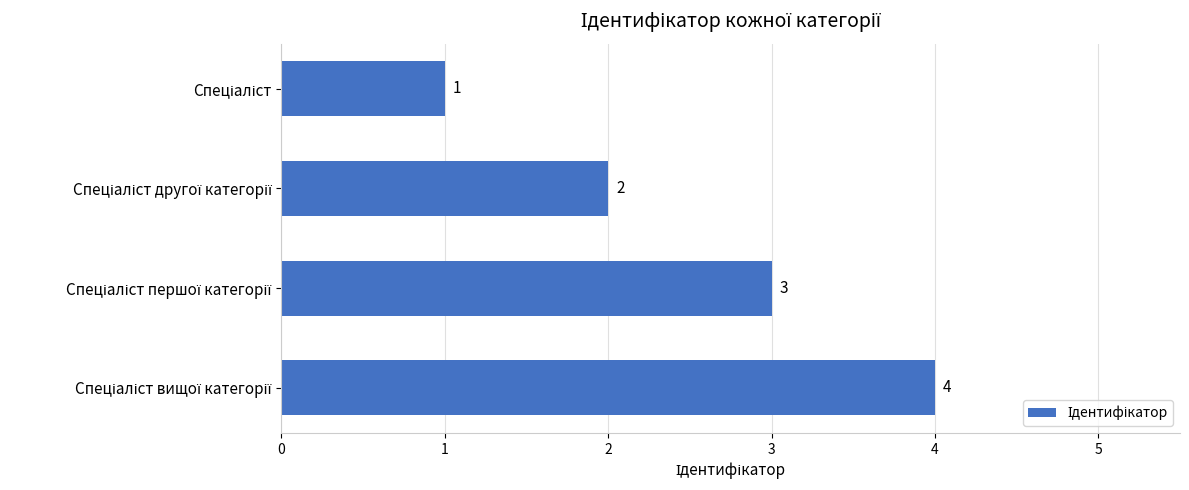

What is the smallest value displayed?

1